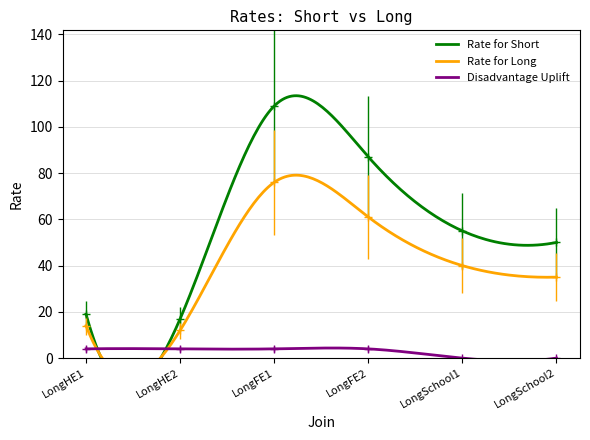

Read the Disadvantage Uplift value at LongFE1.

4